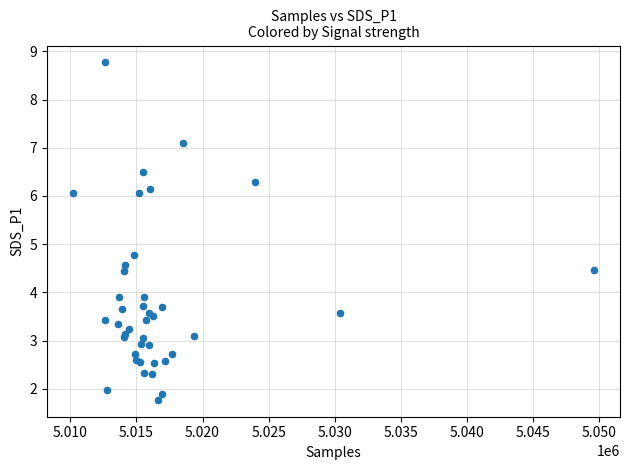

What Y value in the scatter plot is closest to 5?

4.8